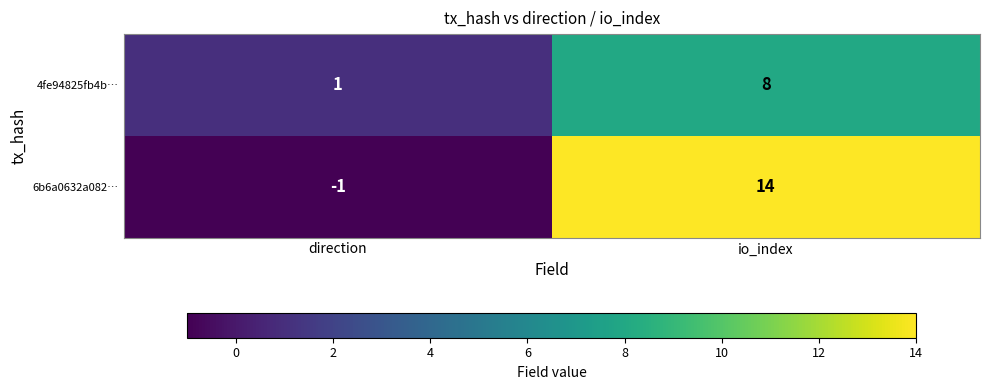

Which series changed the most between direction and io_index?

6b6a0632a082…